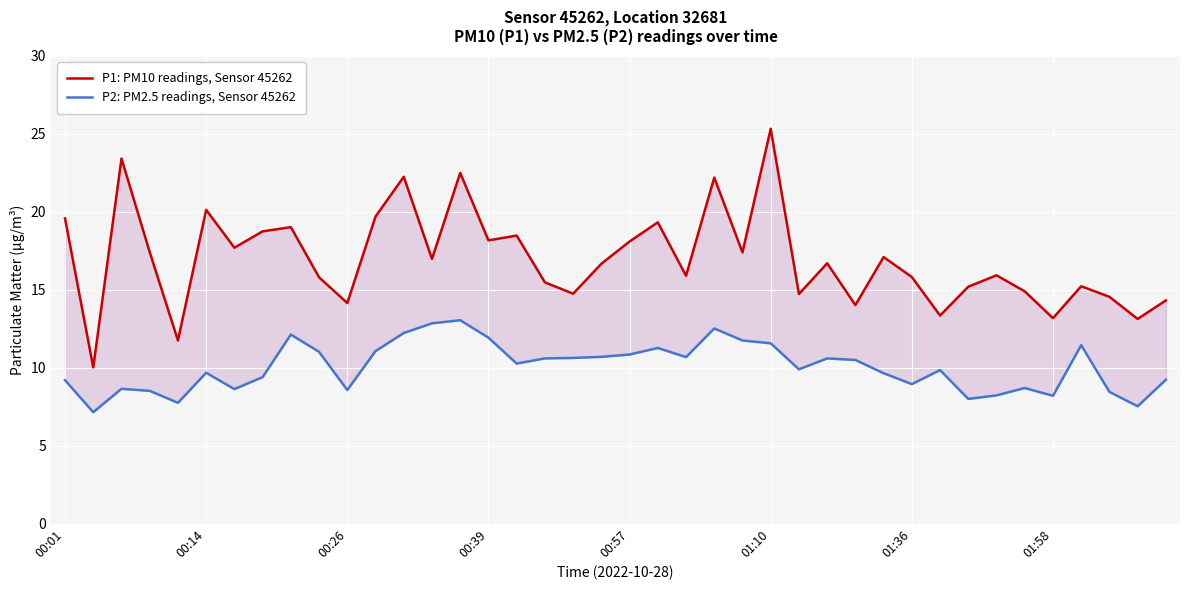

Which series changed the most between 00:26 and 27?

P1: PM10 readings, Sensor 45262